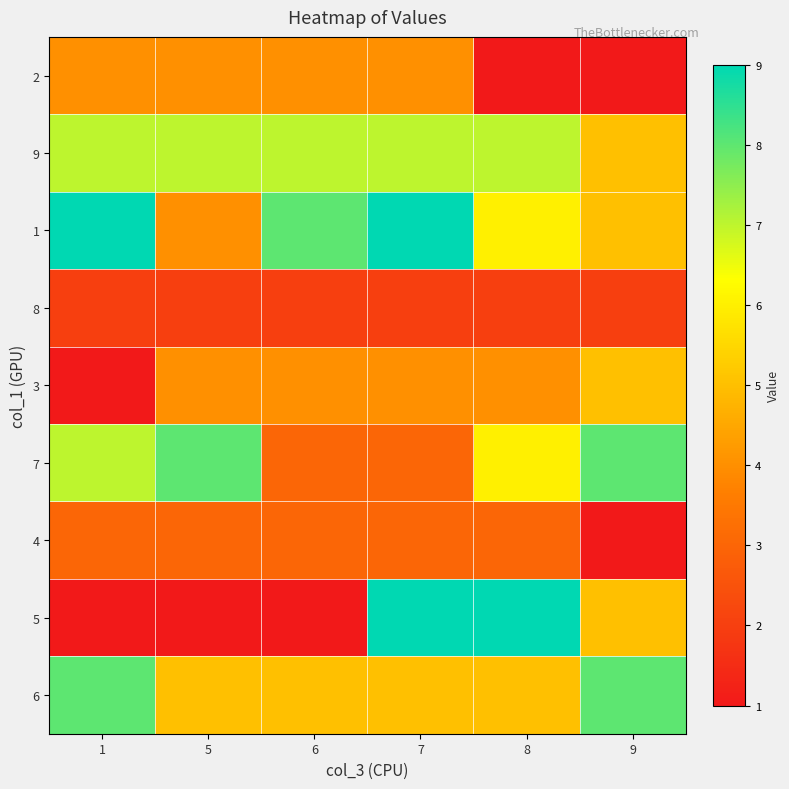

Rank the series at 9 from highest to lowest value.

7, 6, 9, 1, 3, 5, 8, 2, 4